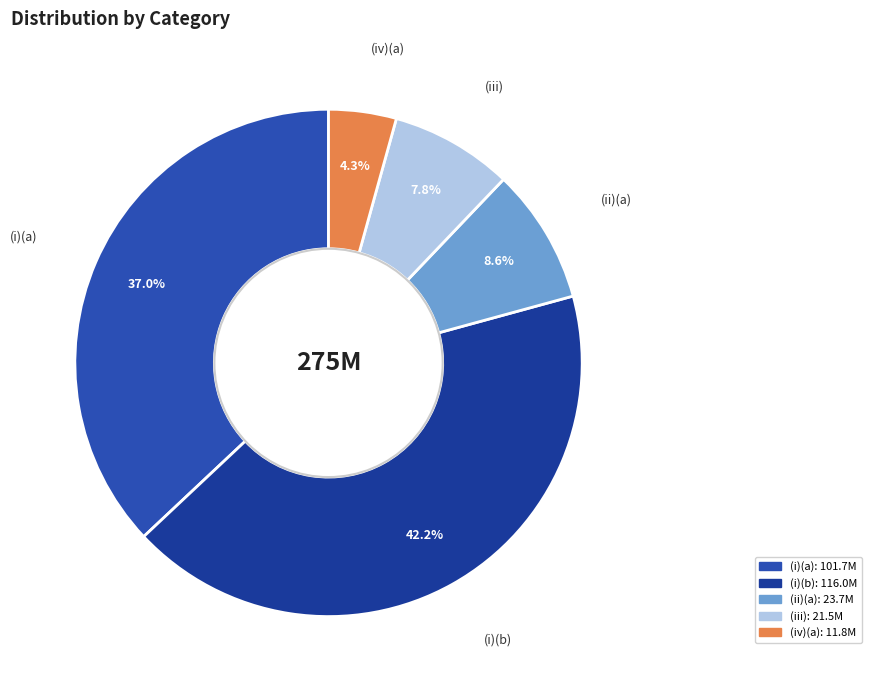

Which slice is the smallest?

(iv)(a)